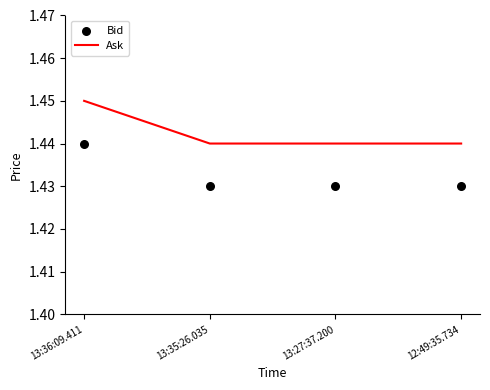

At which category is the sum across all series the highest?

13:36:09.411